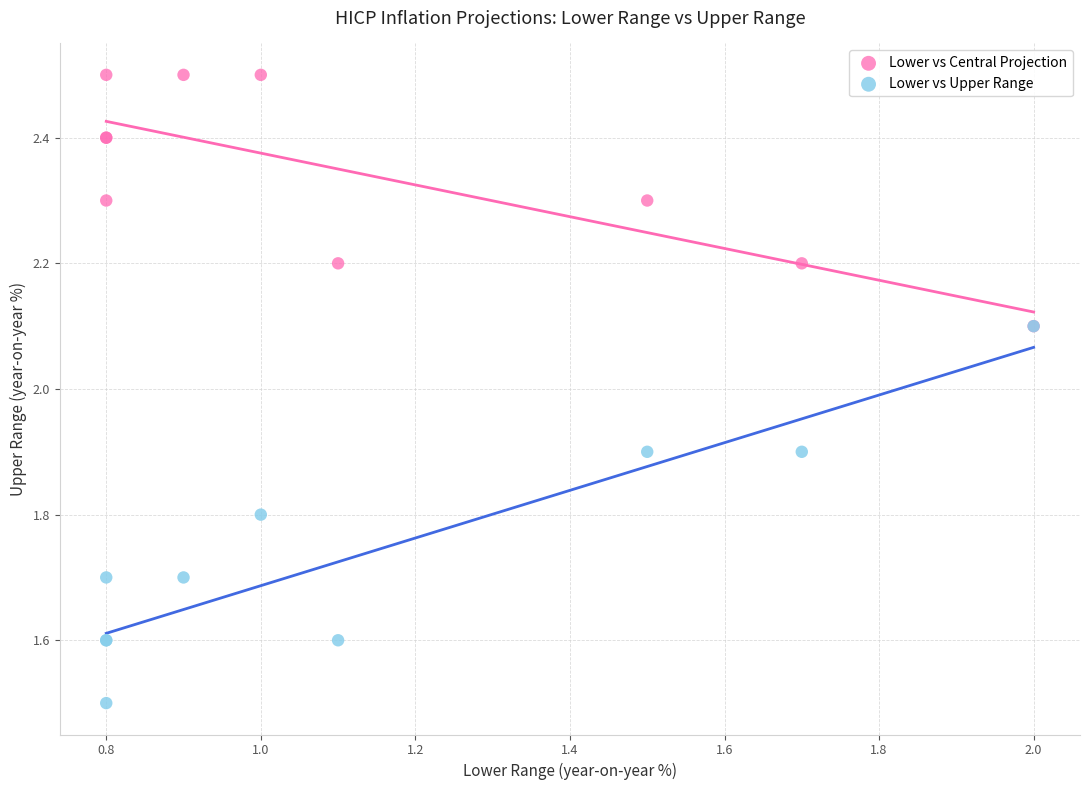

In the Lower vs Central Projection series, what Y value is closest to 1?

1.5